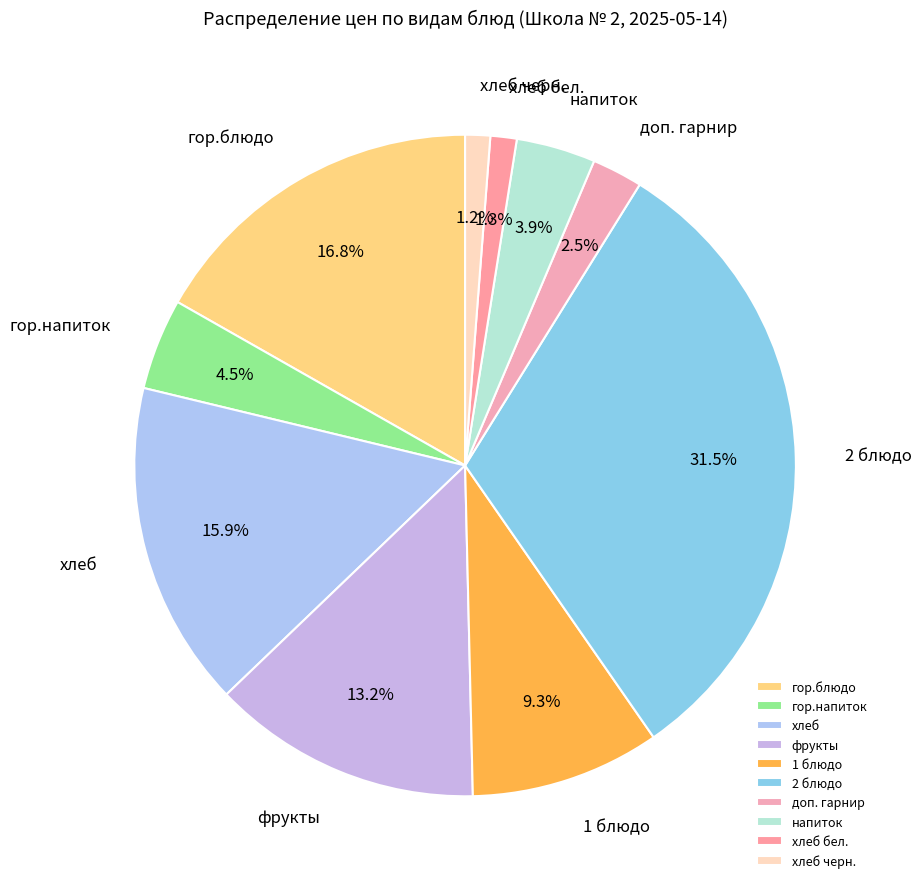

What percentage do гор.блюдо and хлеб бел. together represent?

18.1%